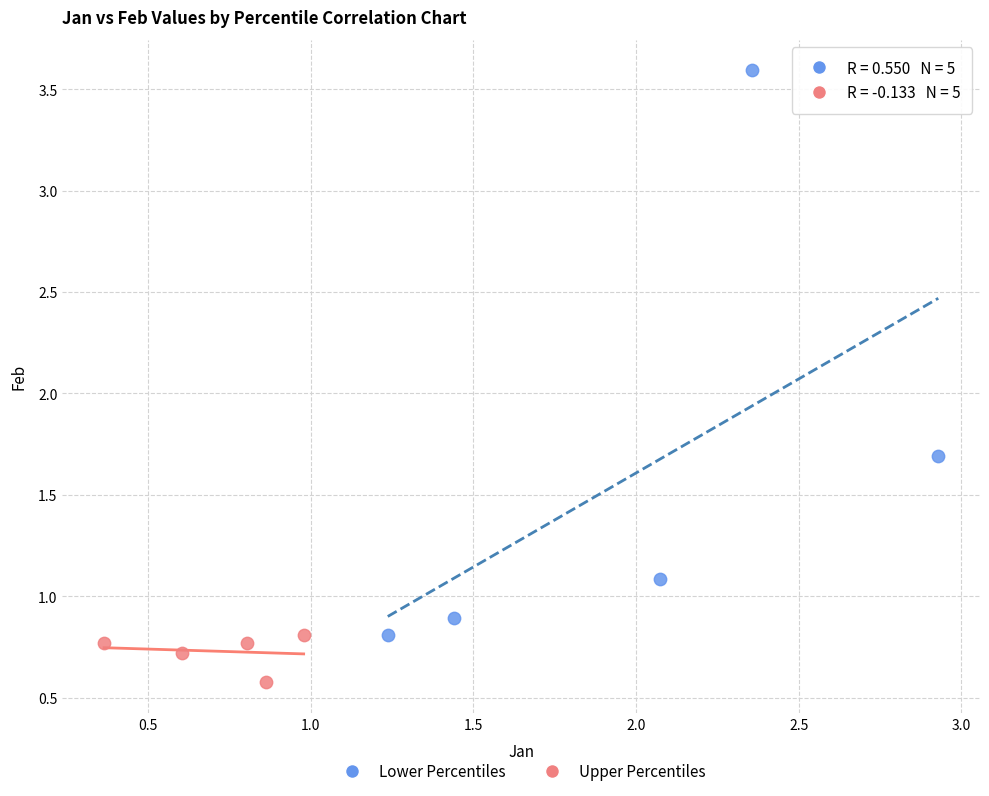

Which series contains the lowest Y value?

Upper Percentiles